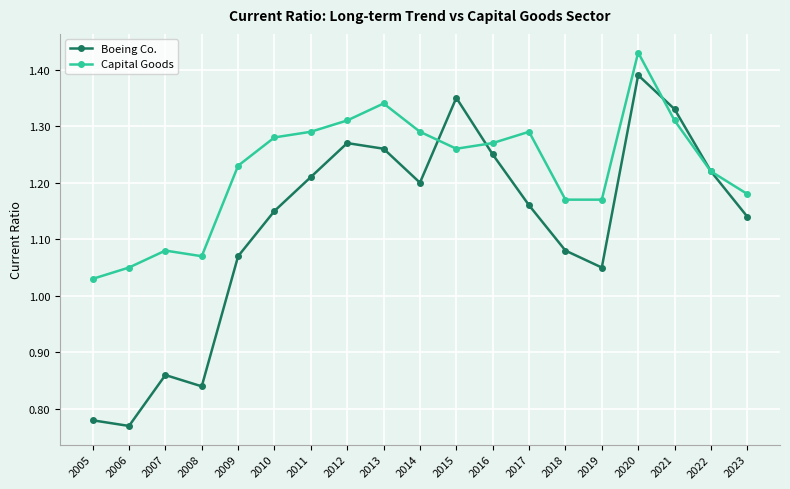

Rank the series by their average value, from lowest to highest.

Boeing Co., Capital Goods